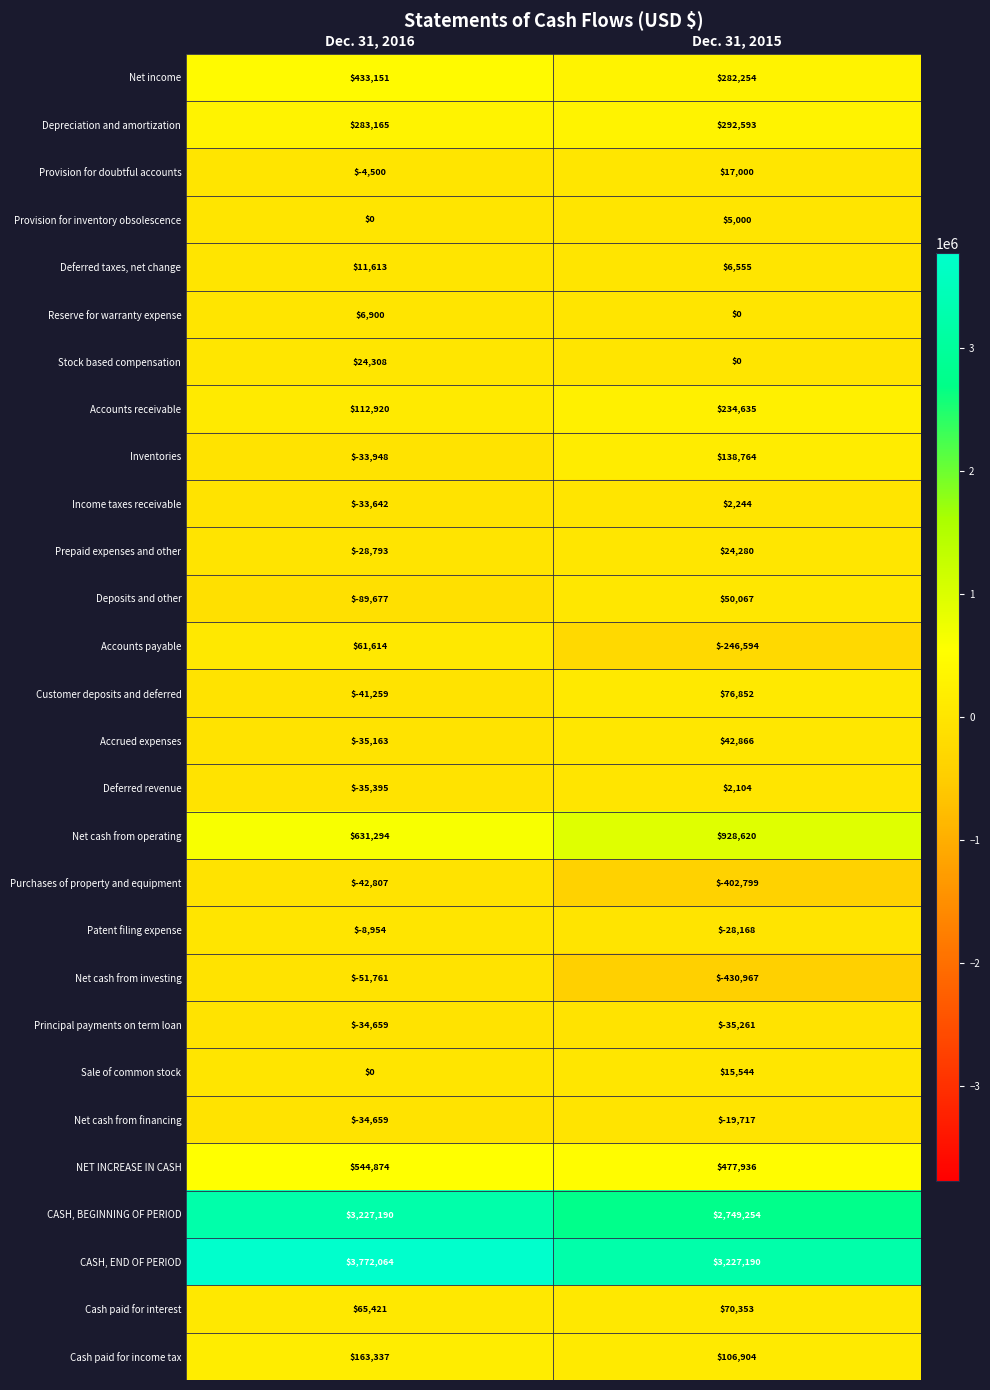

How many distinct data groups are displayed?

28